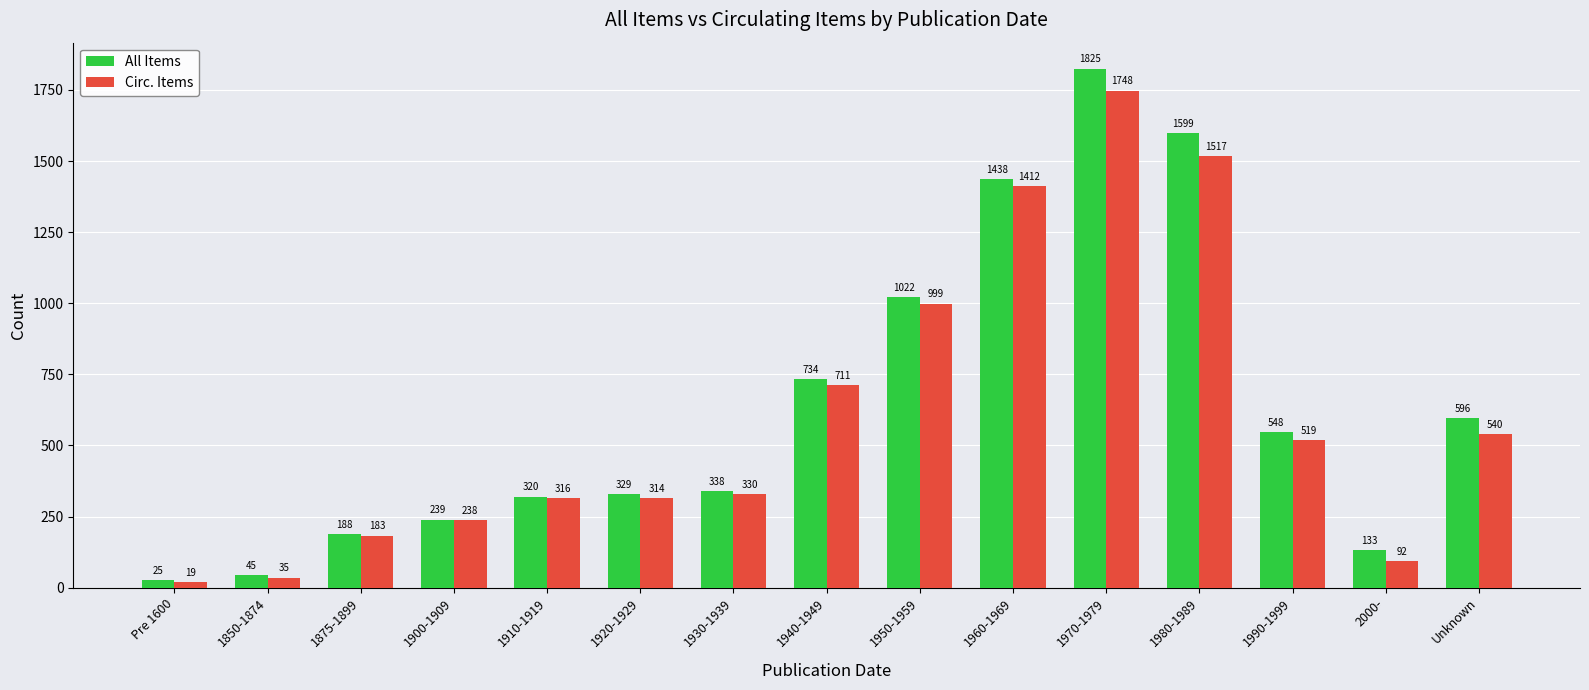

What is the average value of the Circ. Items series?

598